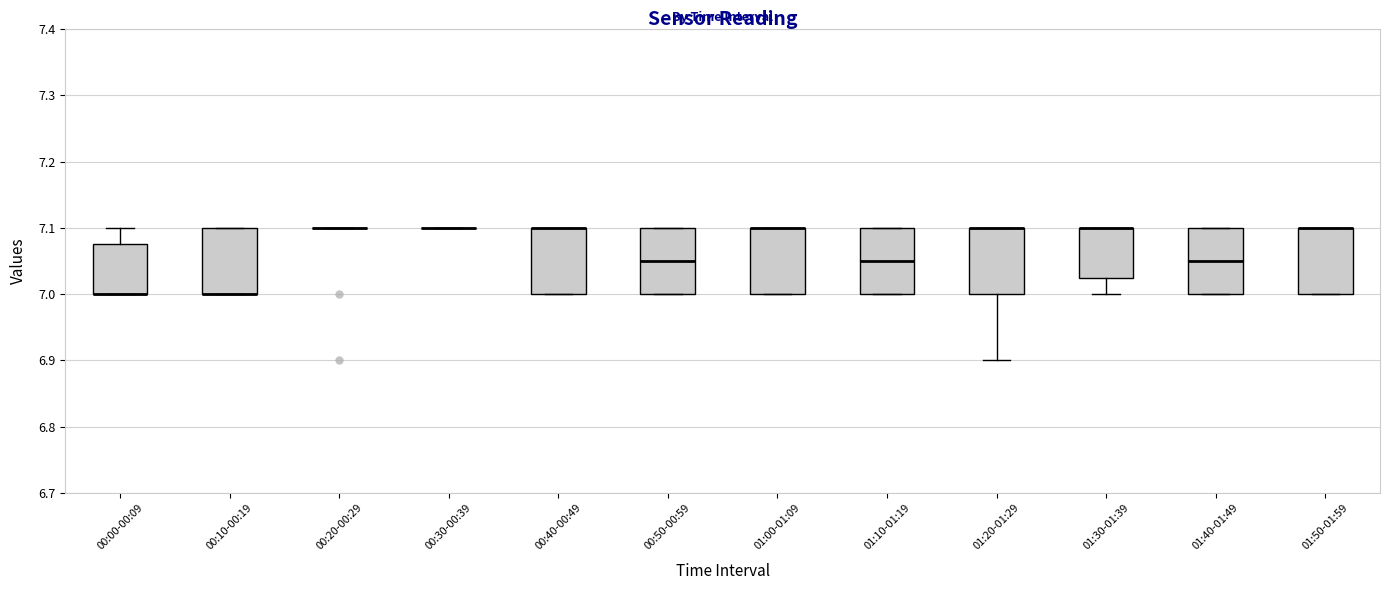

Reading left to right, read every box against the y-axis: the position of its median line, the range the box covers, and the ends of its whiskers. The values are not printed on the chart, so give them approximately, as read against the axis.

00:00-00:09: median 7.00 (drawn on the box's lower edge), box 7.00 to 7.08, whiskers 7.00 to 7.10
00:10-00:19: median 7.00 (drawn on the box's lower edge), box 7.00 to 7.10, whiskers 7.00 to 7.10
00:20-00:29: box collapsed to a line at 7.10, whiskers 7.10 to 7.10
00:30-00:39: box collapsed to a line at 7.10, whiskers 7.10 to 7.10
00:40-00:49: median 7.10 (drawn on the box's upper edge), box 7.00 to 7.10, whiskers 7.00 to 7.10
00:50-00:59: median 7.05, box 7.00 to 7.10, whiskers 7.00 to 7.10
01:00-01:09: median 7.10 (drawn on the box's upper edge), box 7.00 to 7.10, whiskers 7.00 to 7.10
01:10-01:19: median 7.05, box 7.00 to 7.10, whiskers 7.00 to 7.10
01:20-01:29: median 7.10 (drawn on the box's upper edge), box 7.00 to 7.10, whiskers 6.90 to 7.10
01:30-01:39: median 7.10 (drawn on the box's upper edge), box 7.03 to 7.10, whiskers 7.00 to 7.10
01:40-01:49: median 7.05, box 7.00 to 7.10, whiskers 7.00 to 7.10
01:50-01:59: median 7.10 (drawn on the box's upper edge), box 7.00 to 7.10, whiskers 7.00 to 7.10